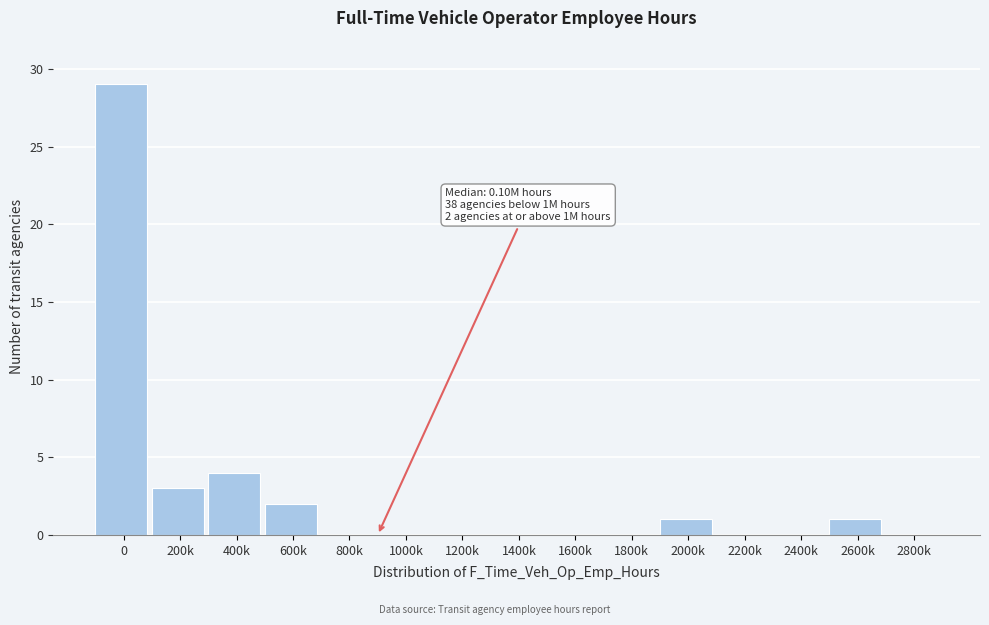

Reading left to right, list all the values displayed in this chart.

0=29	200k=3	400k=4	600k=2	800k=0	1000k=0	1200k=0	1400k=0	1600k=0	1800k=0	2000k=1	2200k=0	2400k=0	2600k=1	2800k=0